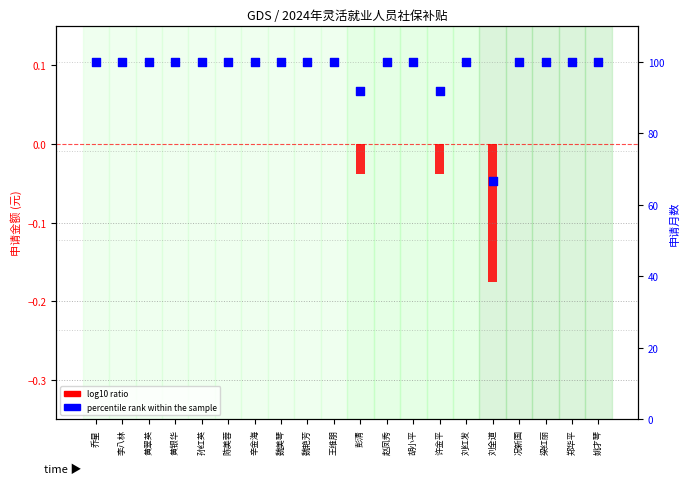

Which series has the largest Y range (max minus min)?

percentile rank within the sample